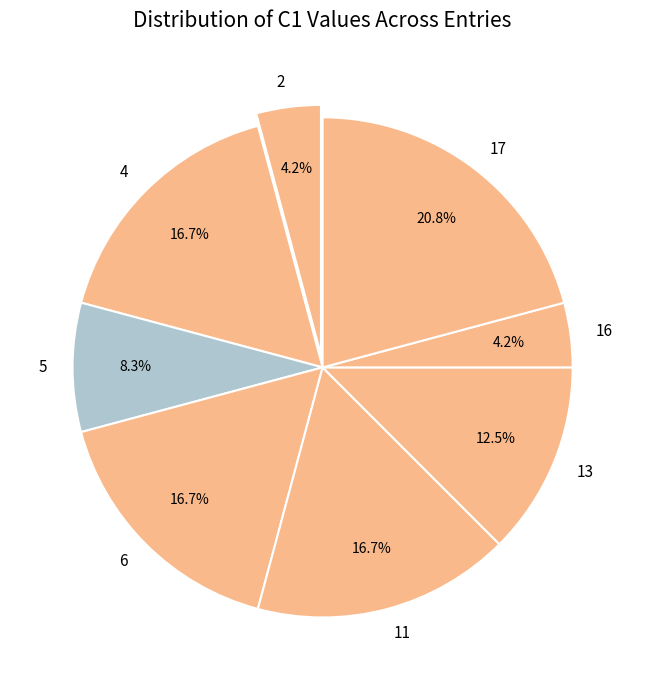

Which slice is the largest?

17